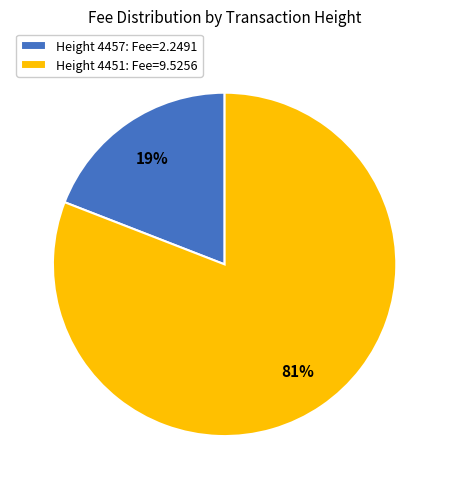

Combined, do Height 4451: Fee=9.5256 and Height 4457: Fee=2.2491 account for over 50%?

Yes